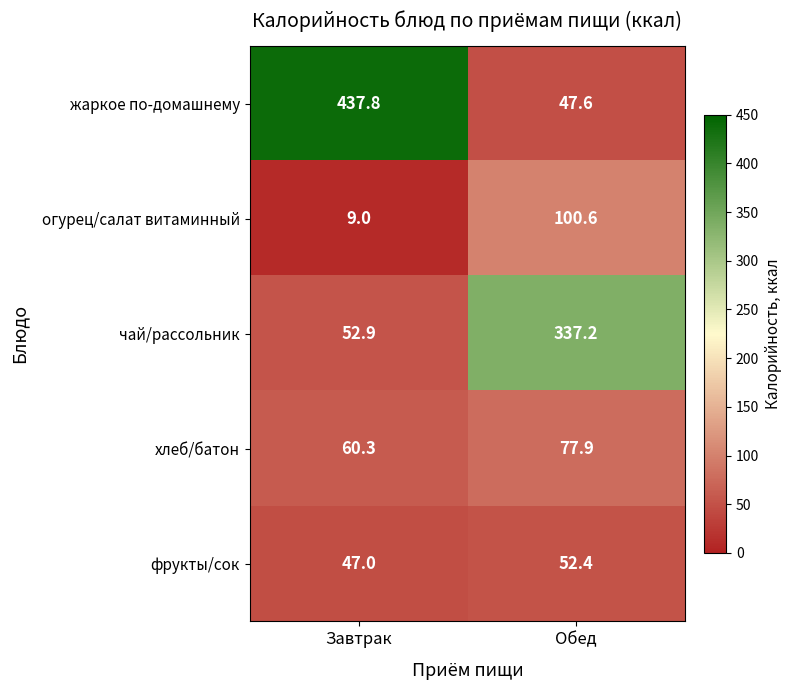

What is the difference between the maximum and minimum values in the хлеб/батон series?

17.6